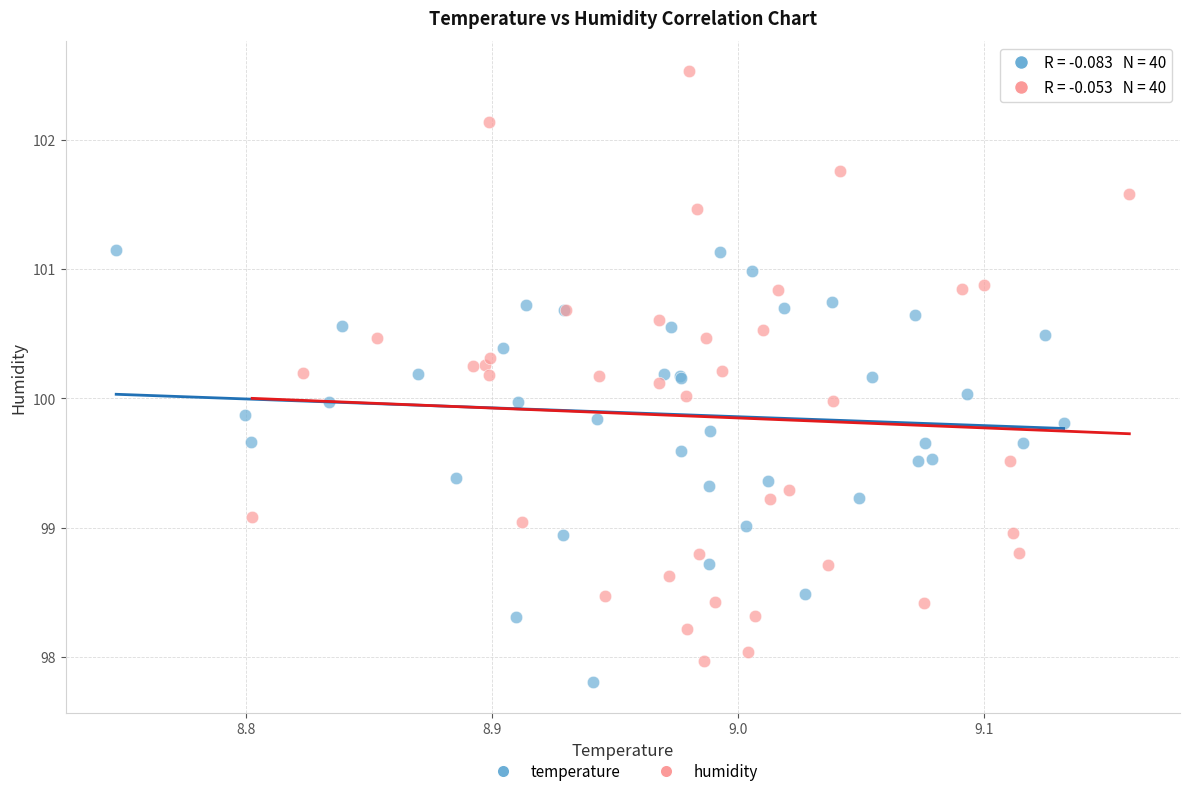

Which series reaches the maximum Y coordinate?

humidity